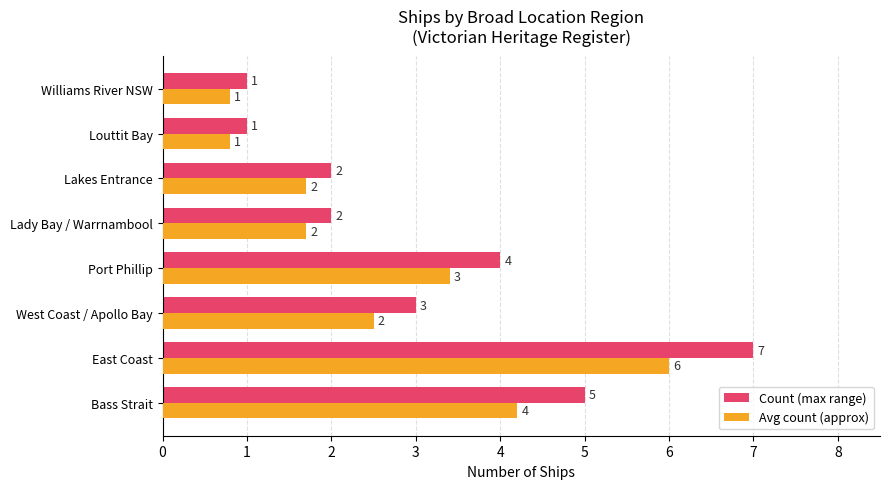

At which category is the sum across all series the highest?

East Coast